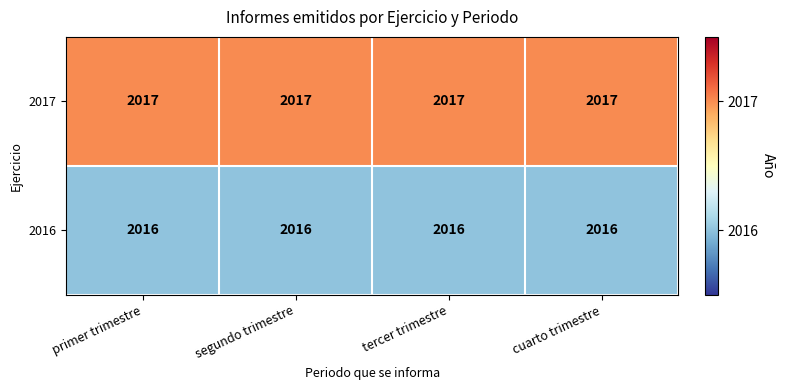

What is the sum of all 2017 values?

8068